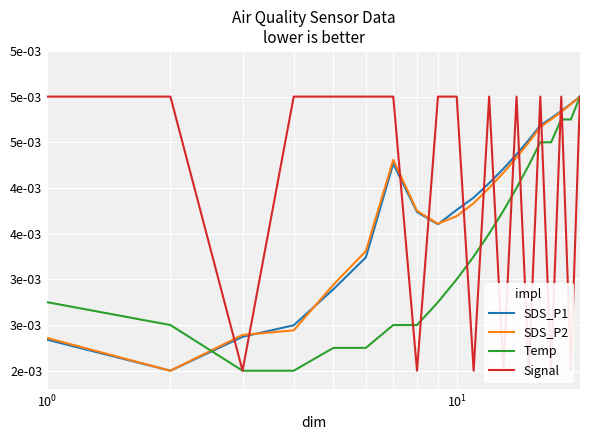

How many lines are shown in the chart?

4